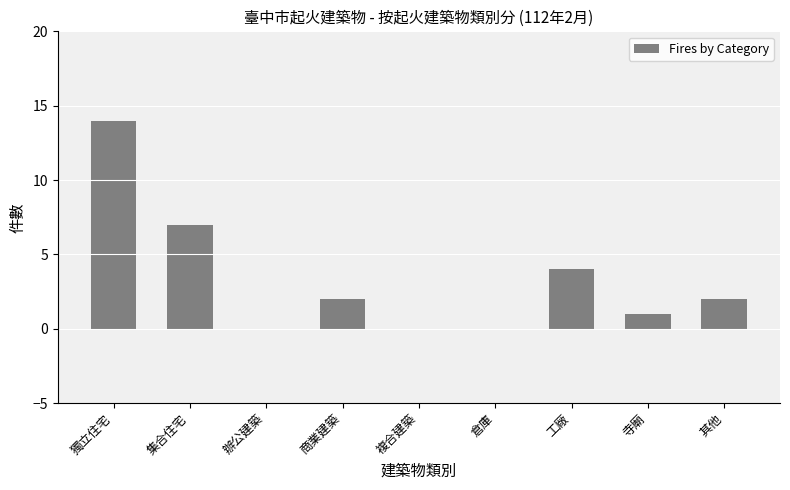

At which category does the chart reach its peak across all series?

獨立住宅